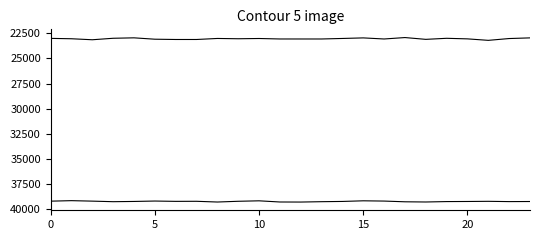

Does the chart display data point markers on the line(s)?

No